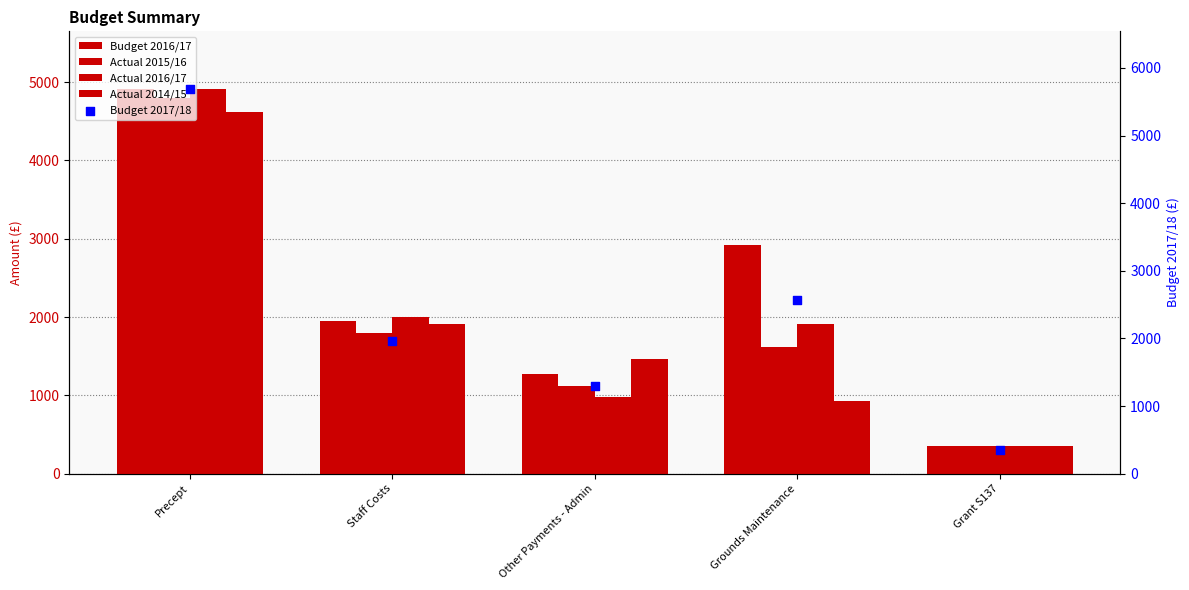

What is the total value across all series at Other Payments - Admin?

4840.3